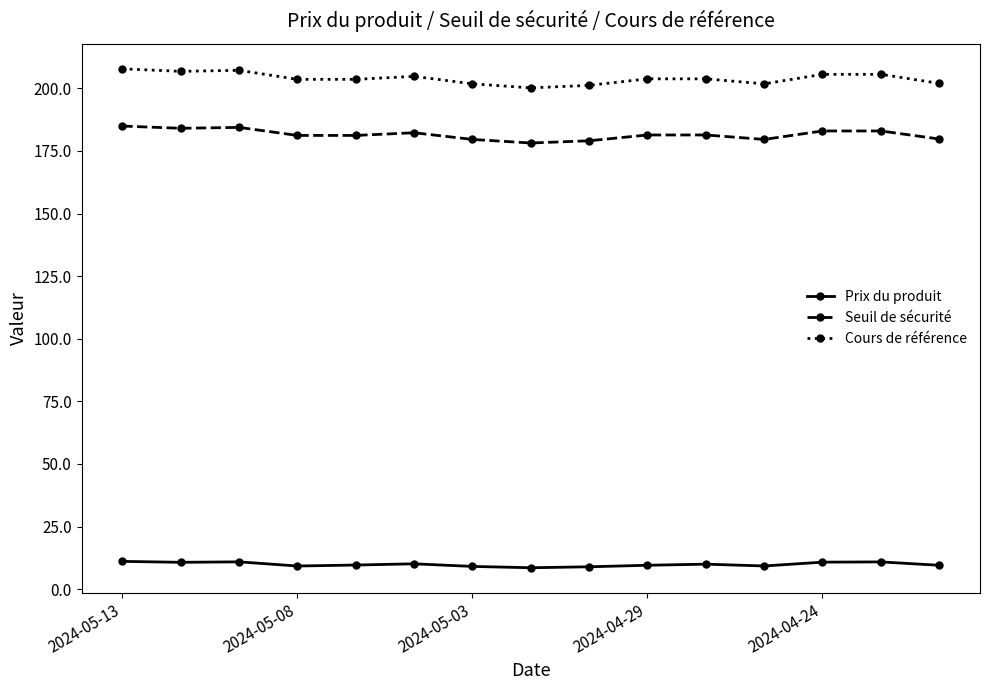

True or false: Prix du produit and Cours de référence cross at least once.

False